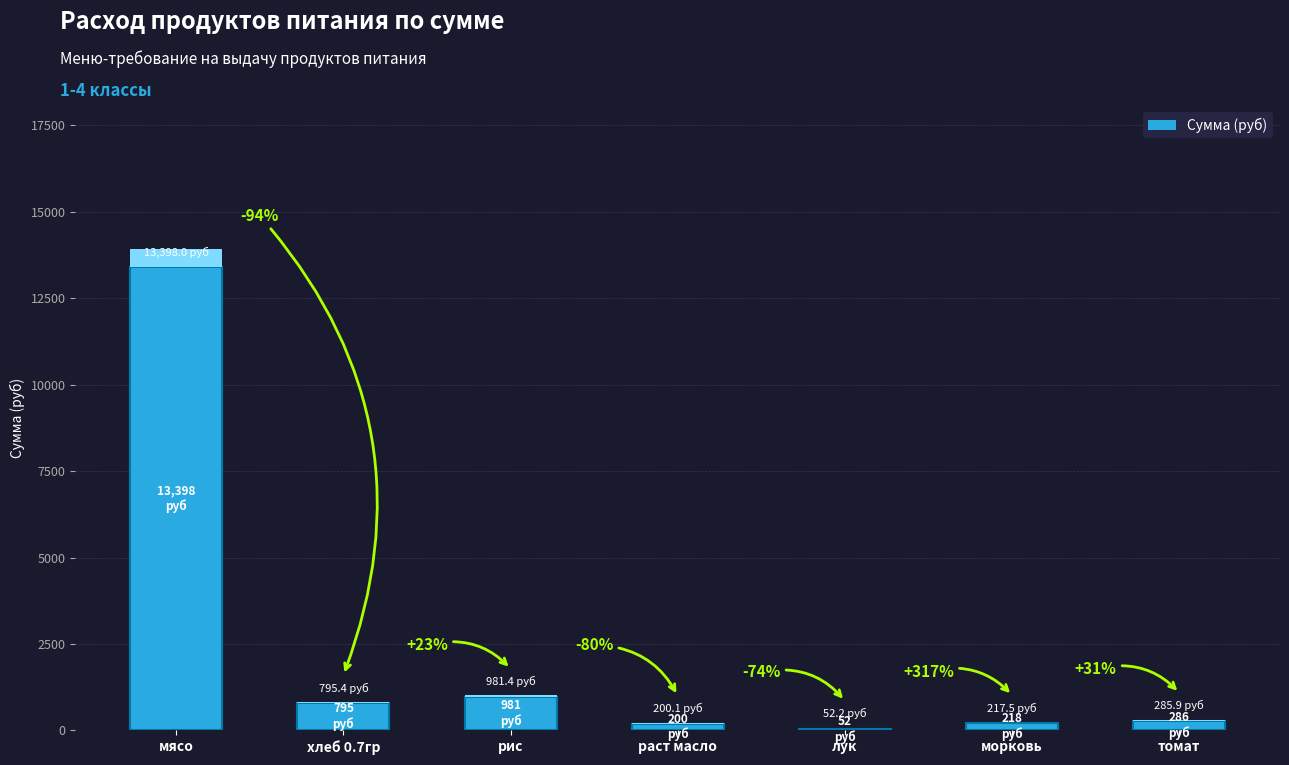

What is the difference between the maximum and minimum values?

13345.8